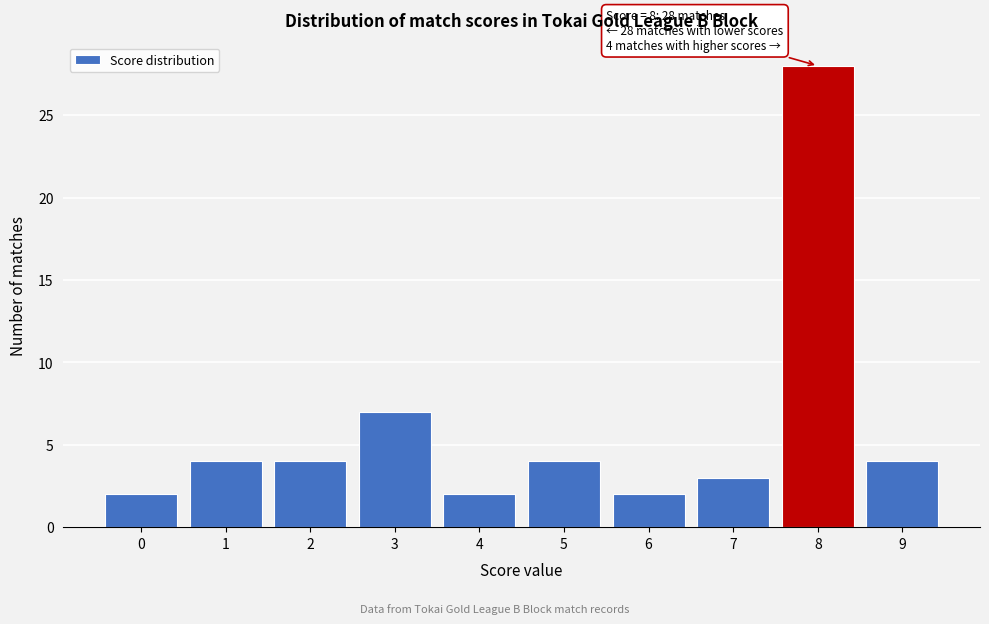

Reading left to right, what are all the values shown in this chart?

2	4	4	7	2	4	2	3	28	4